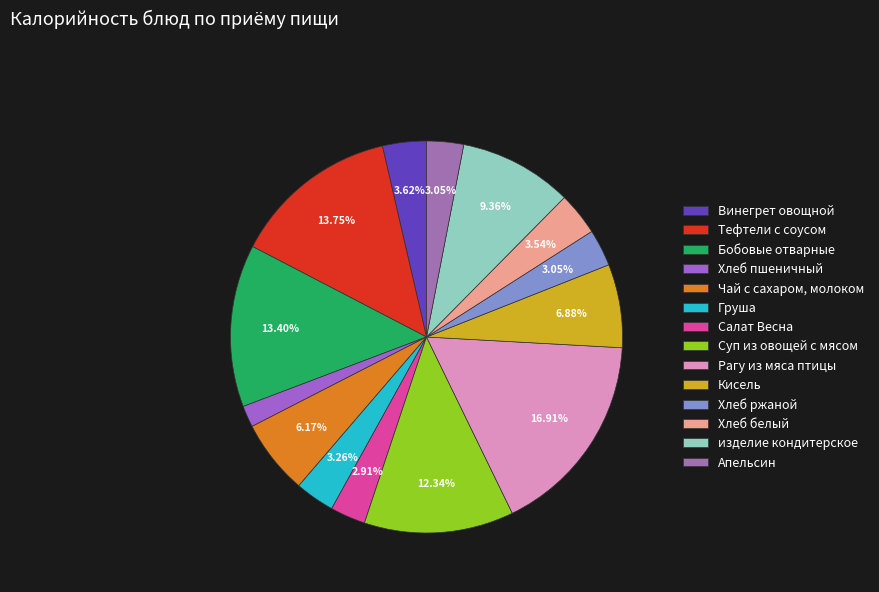

How many slices are in this pie chart?

14